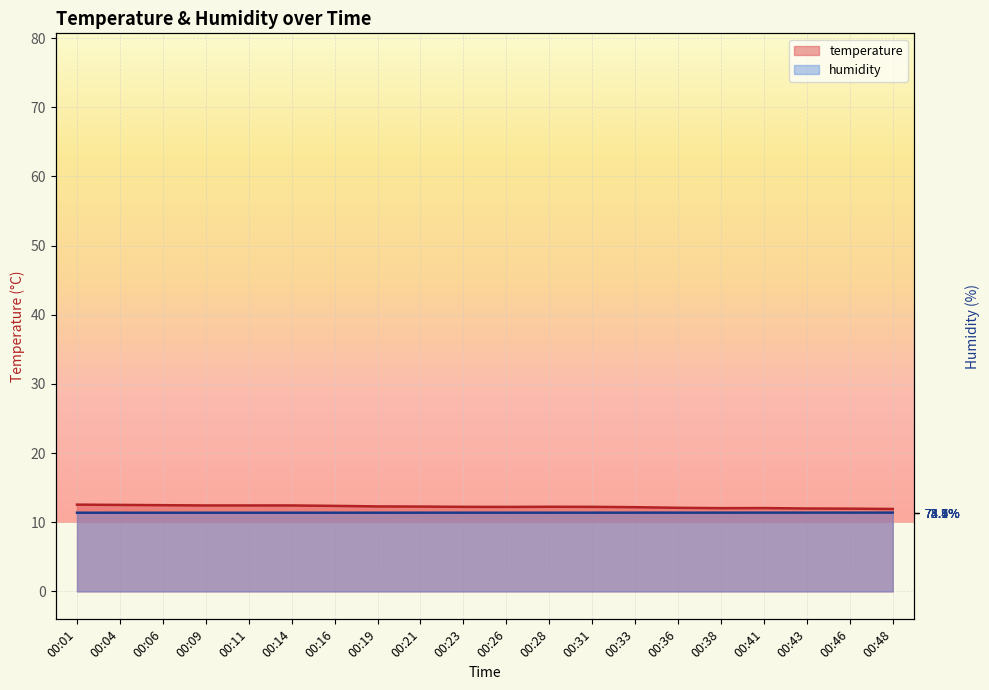

What are all the series names shown in the legend?

temperature, humidity